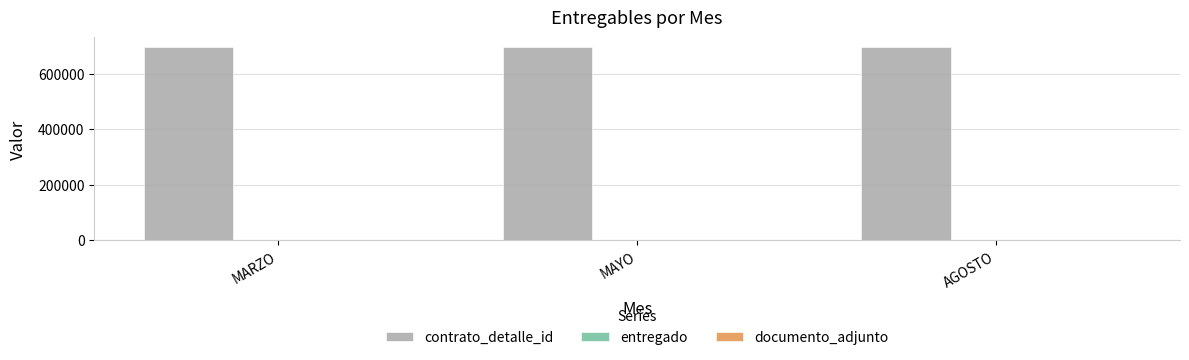

What is the spread (max minus min) of values at AGOSTO?

696184